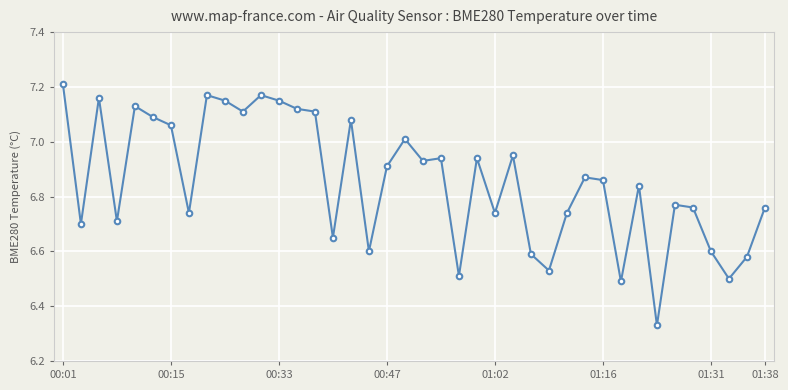

What is the difference between the maximum and minimum values?

0.9